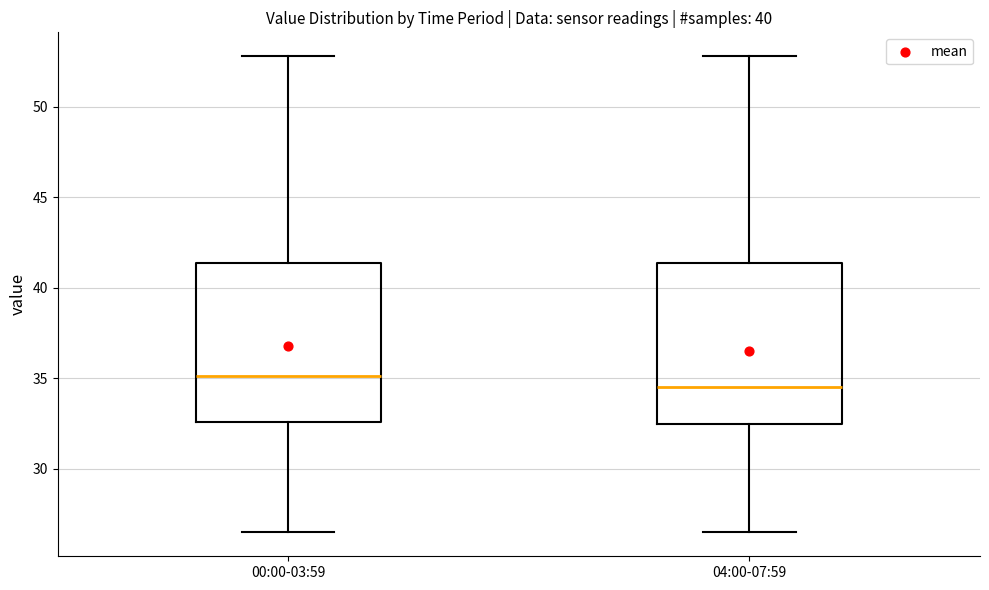

Which box's median line is the lowest?

04:00-07:59